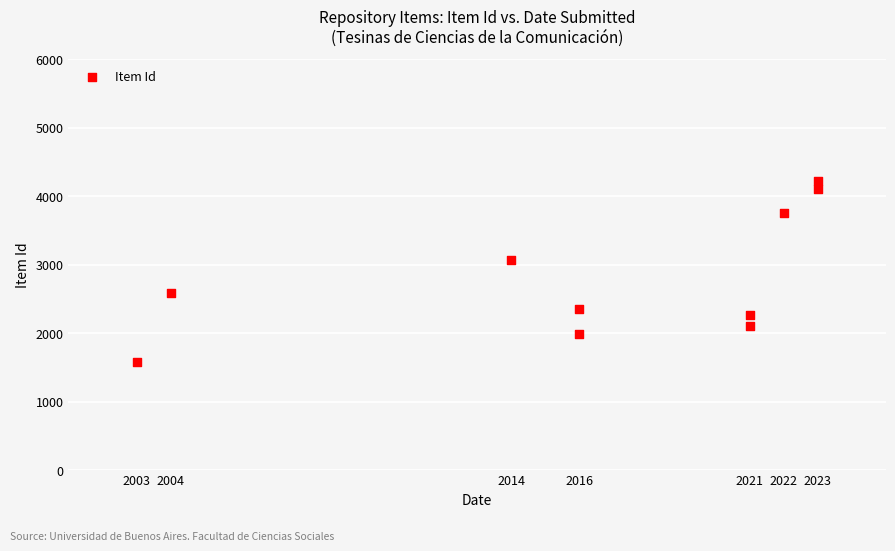

What Y value in the scatter plot is closest to 2901?

3067